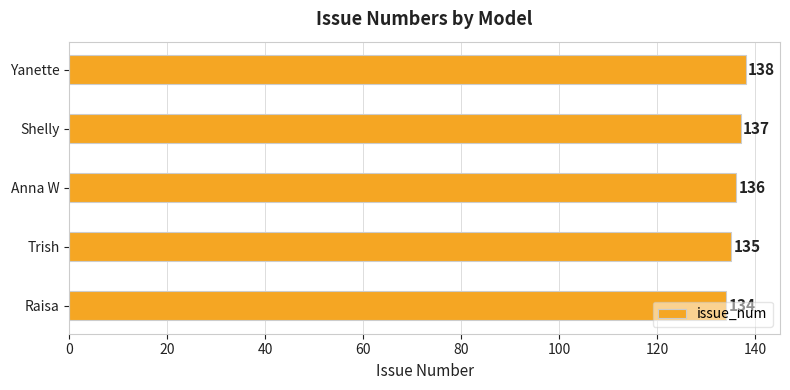

What is the average value?

136